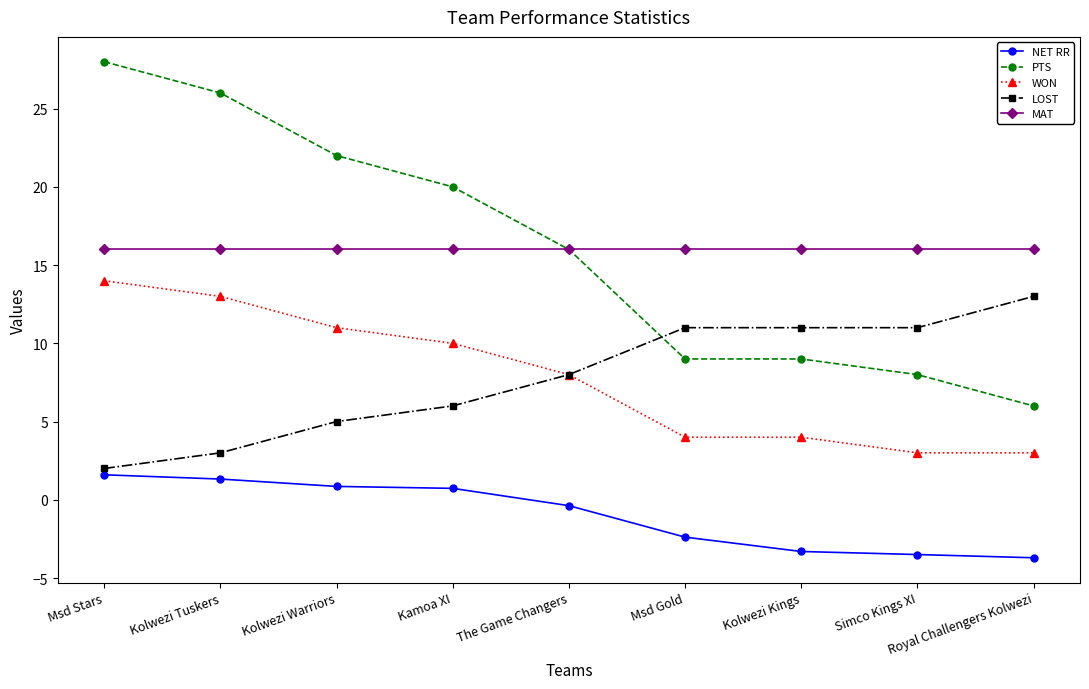

What is the average value of the MAT series?

16.0